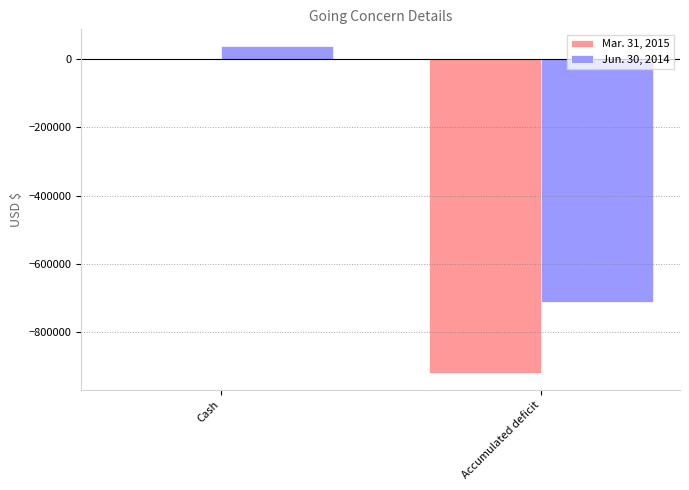

What is the total value across all series at Accumulated deficit?

-1632604